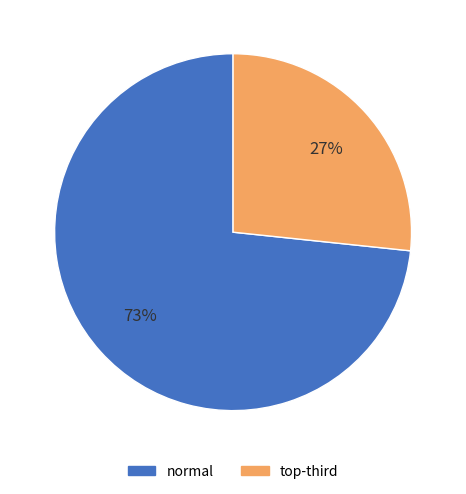

Which slice is the largest?

normal